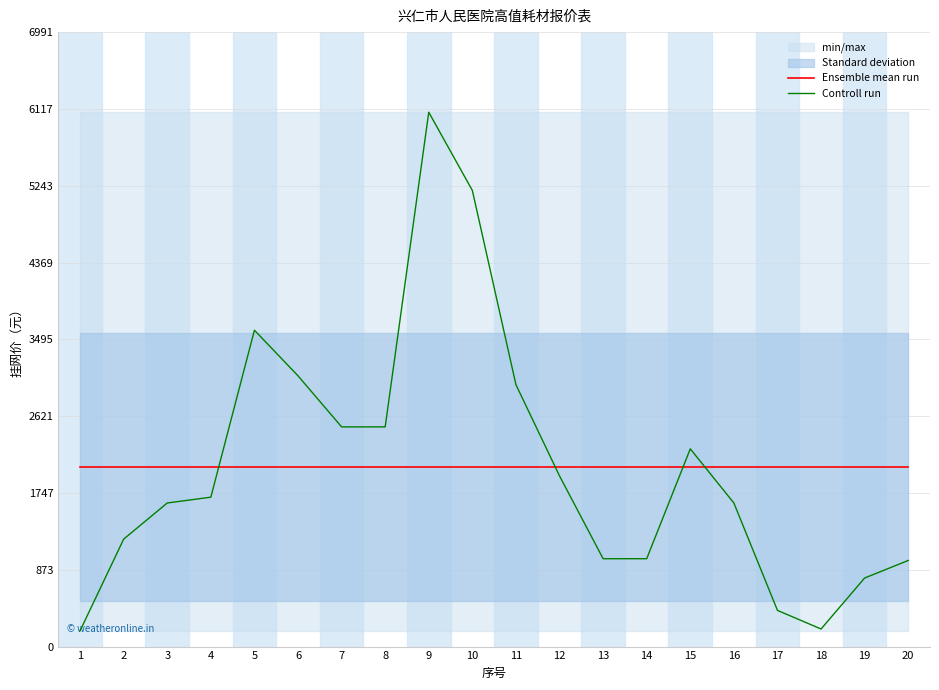

Count the number of data series in this chart.

2